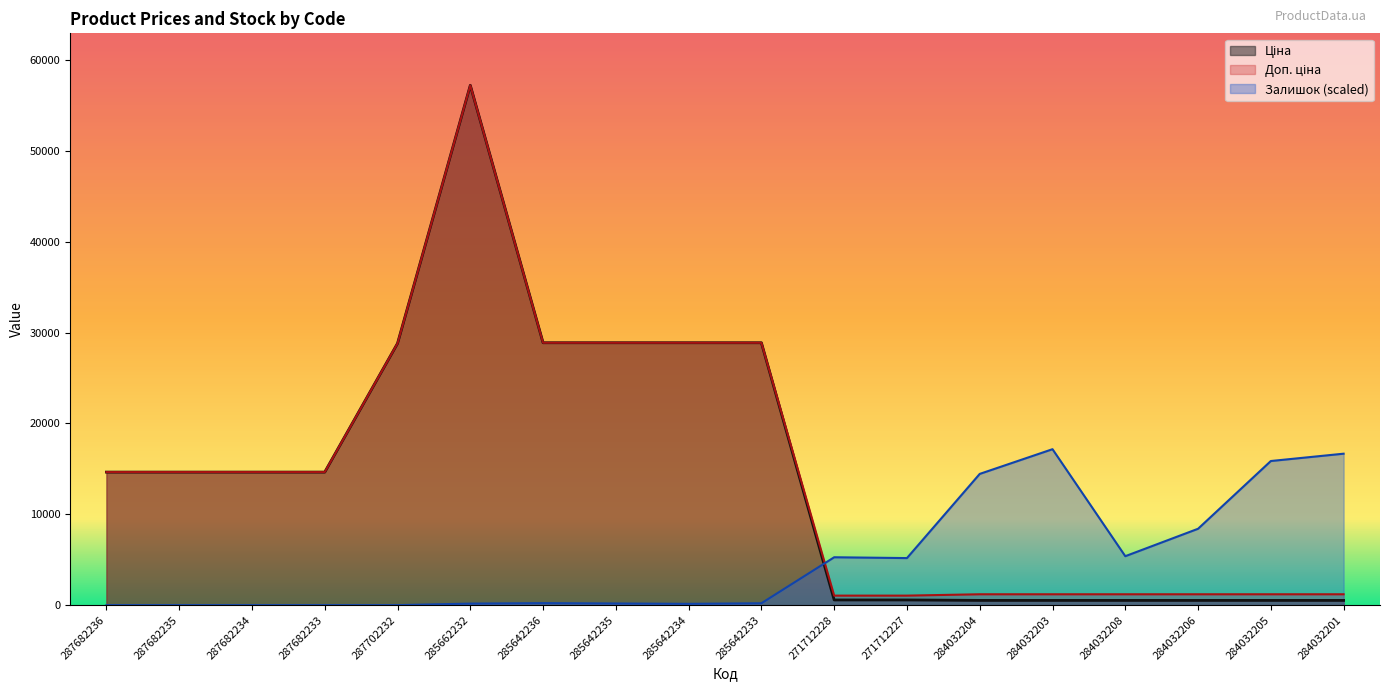

Between 287682234 and 271712227, which series saw the biggest shift?

Ціна